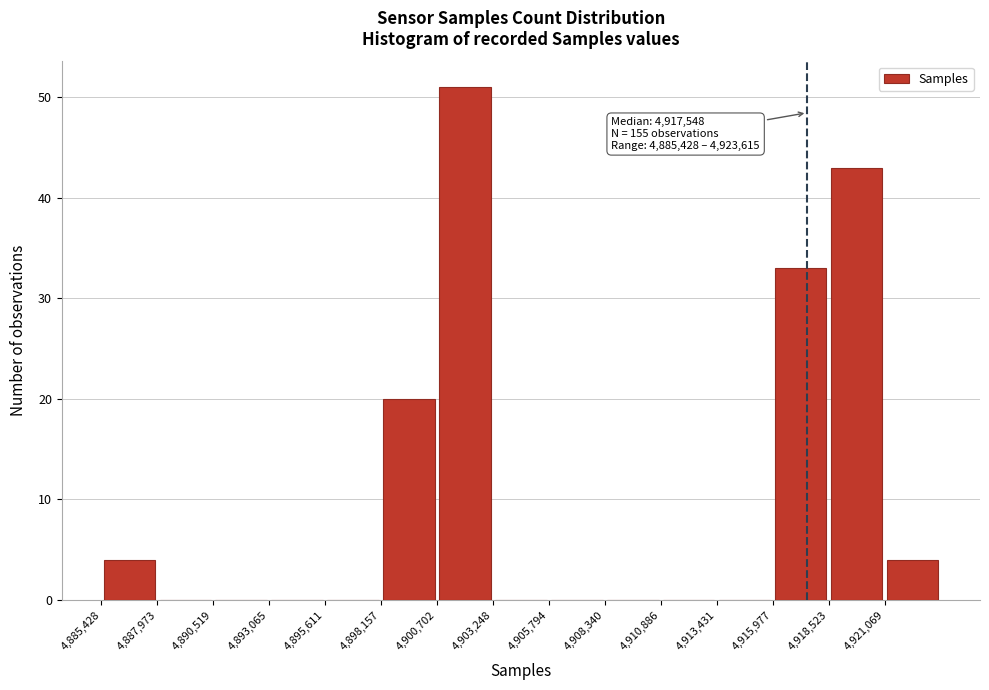

Which range on the x-axis has the tallest bar?

4900500 to 4903000